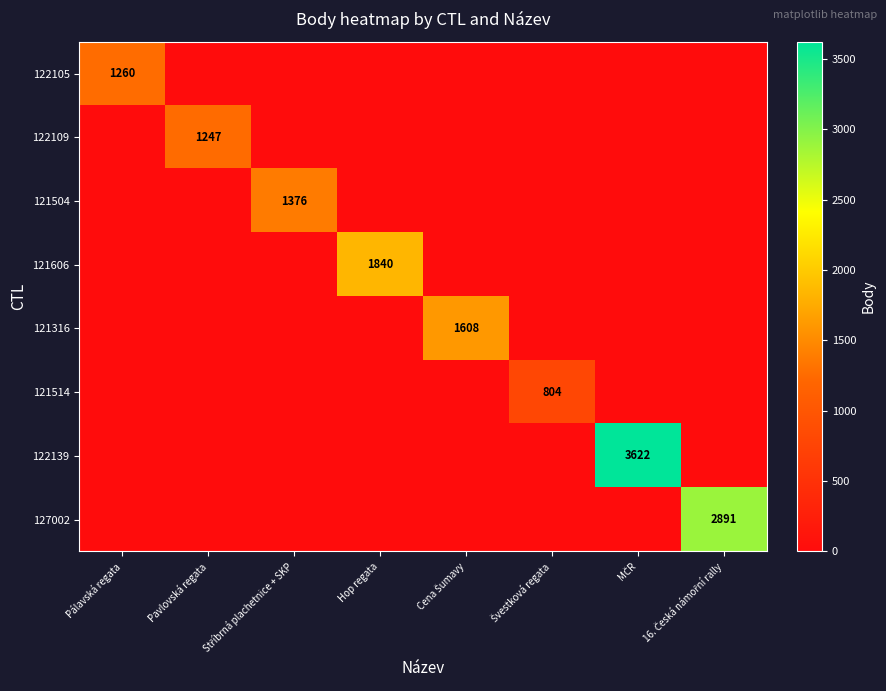

At which category is the sum across all series the highest?

MČR